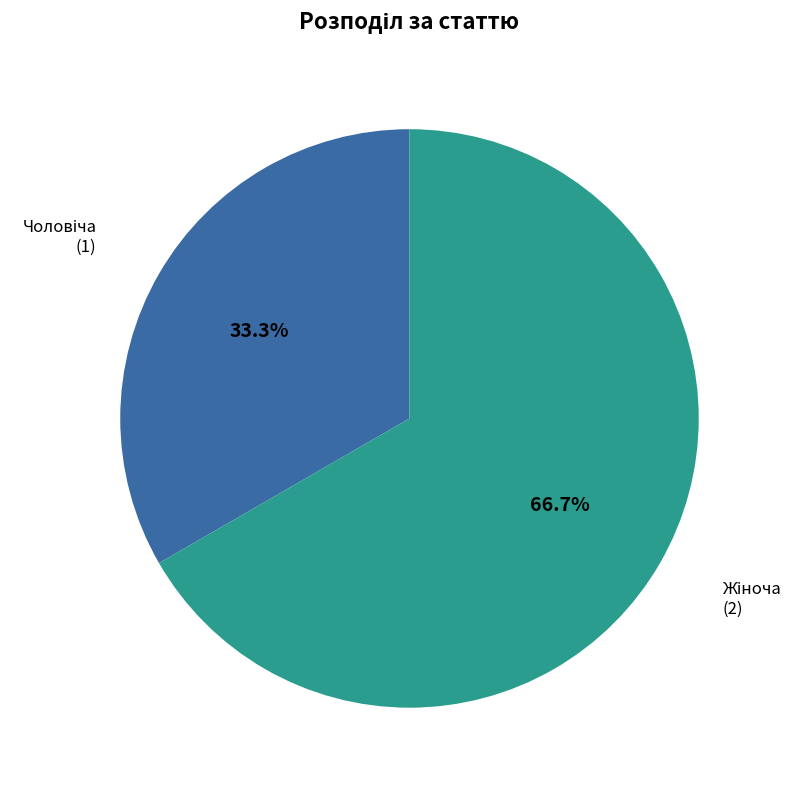

Is there any slice that represents more than half of the pie?

Yes